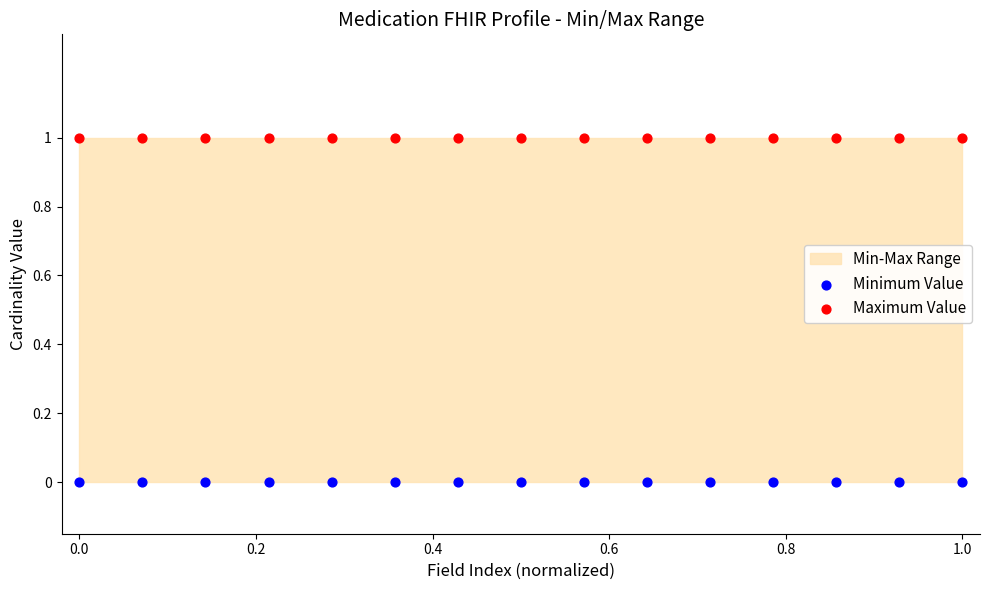

Which series reaches the maximum Y coordinate?

Maximum Value